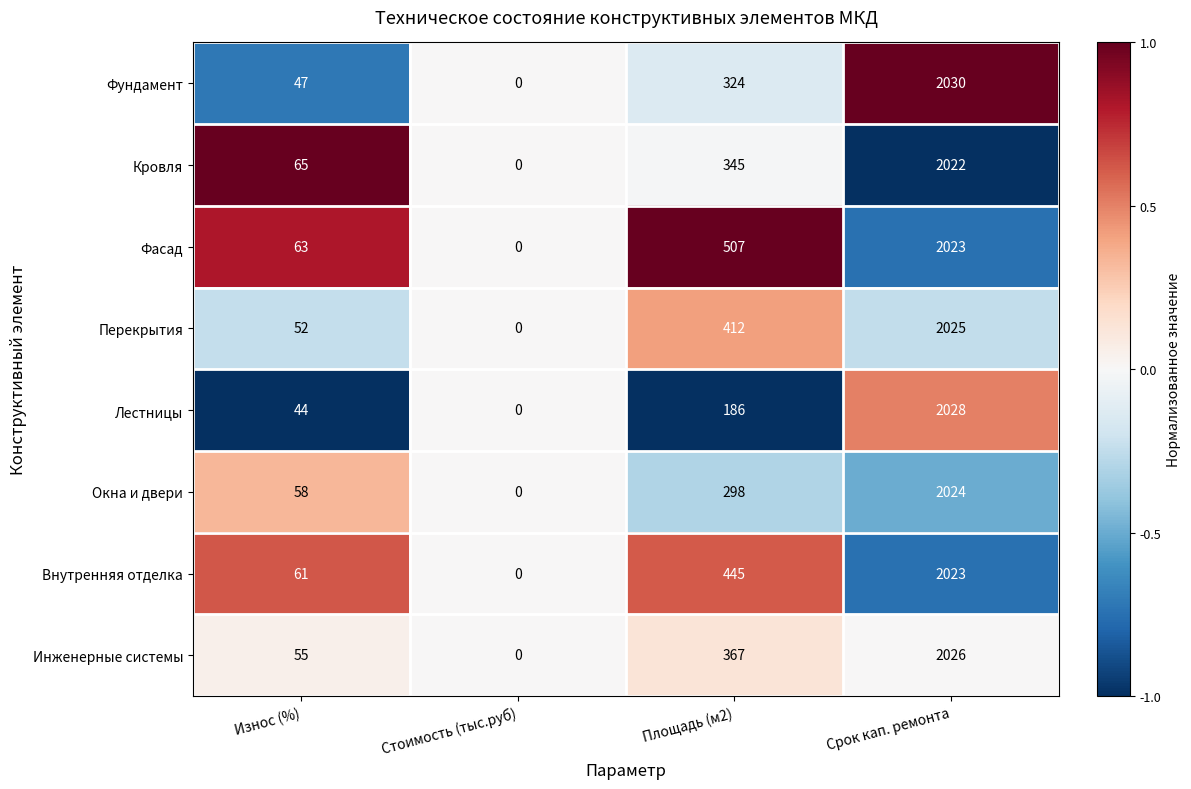

Which series has the largest total across all categories?

Фасад